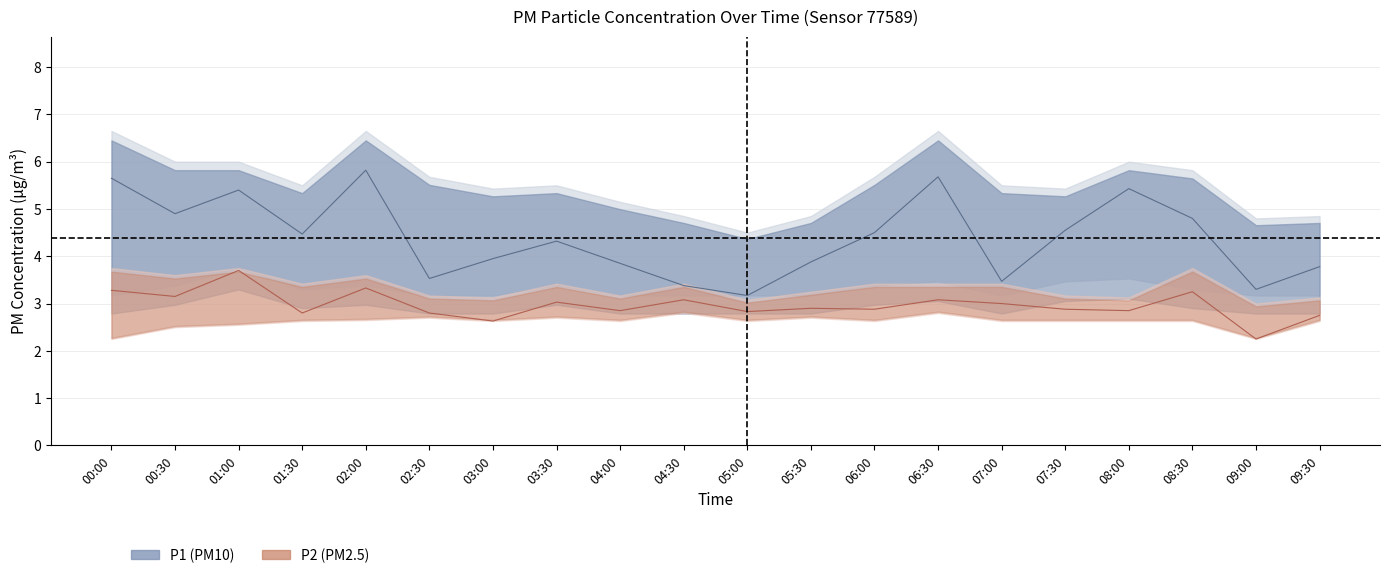

Rank the series by their average value, from lowest to highest.

P2 center, P1 center